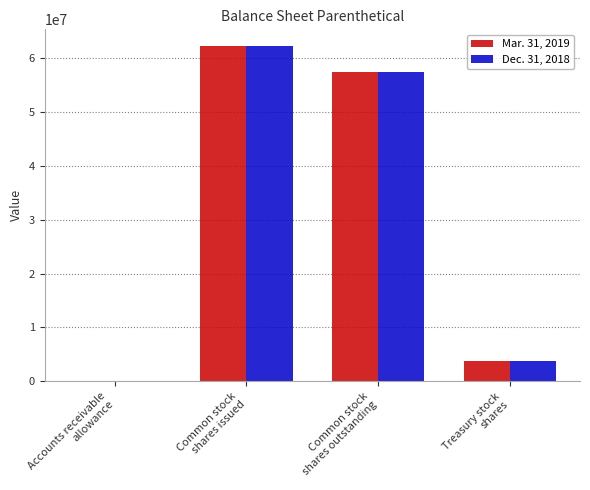

At which category is the sum across all series the highest?

Common stock
shares issued